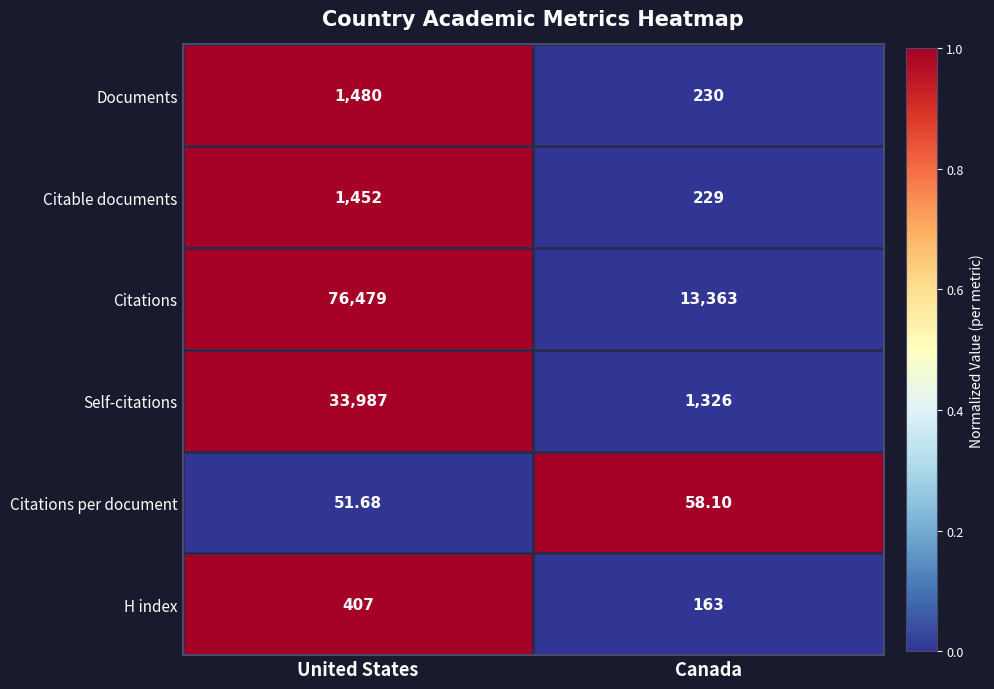

Which label corresponds to the smallest value in the chart?

United States